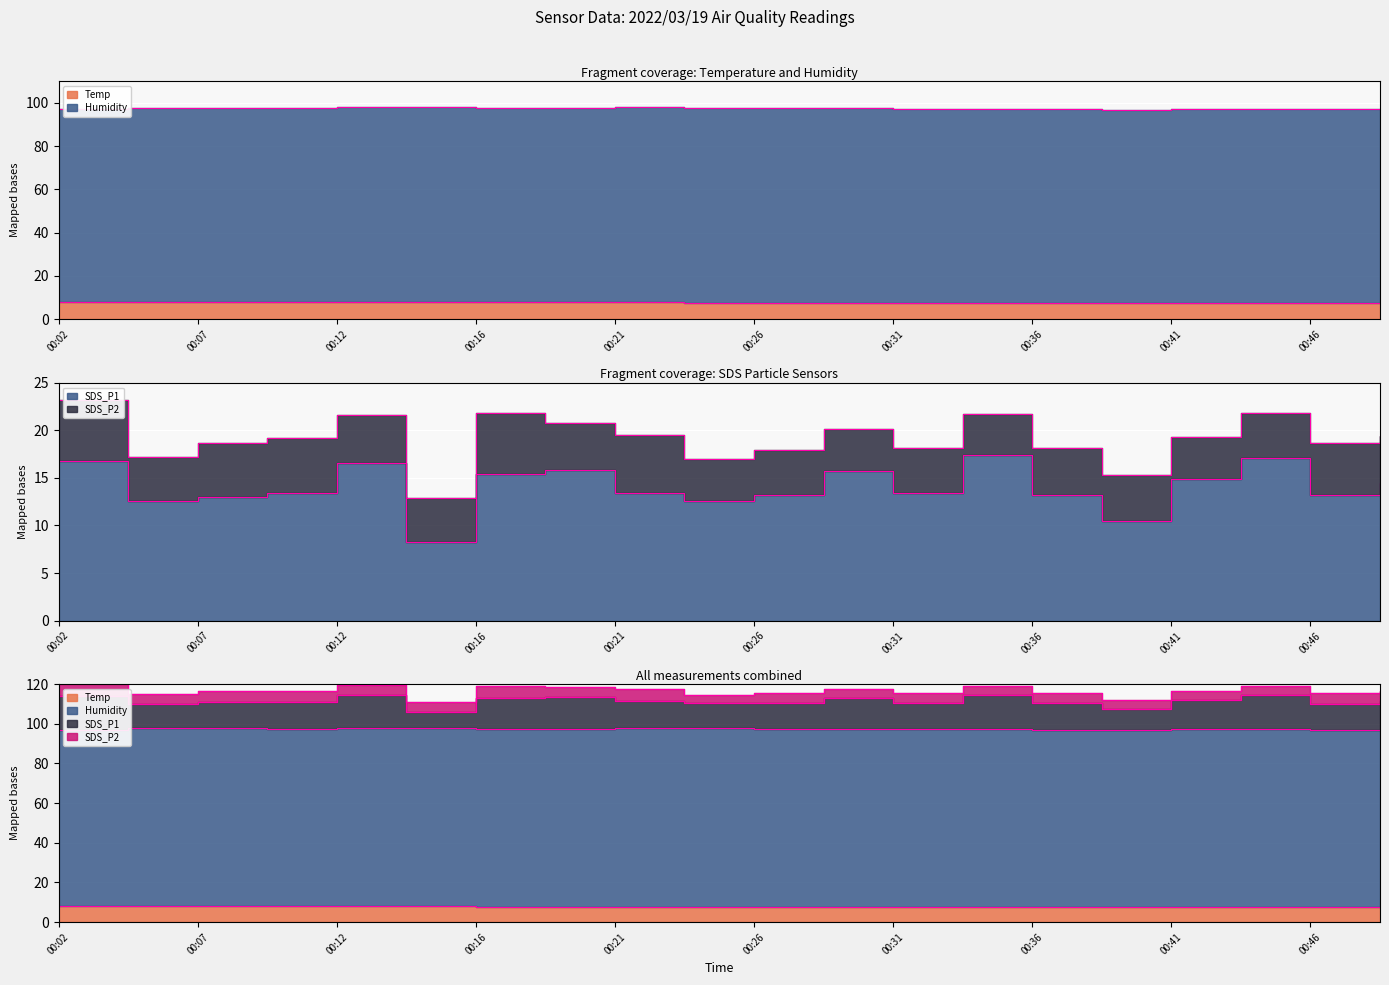

Where is SDS_P1 nearest to the value 12?

00:04